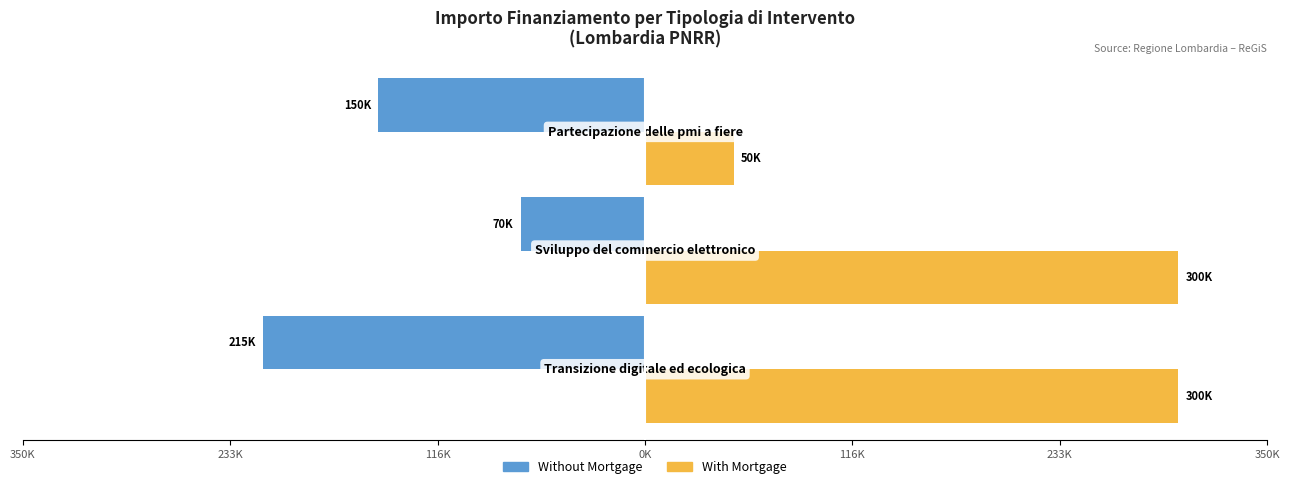

What is the smallest value displayed?

-214800